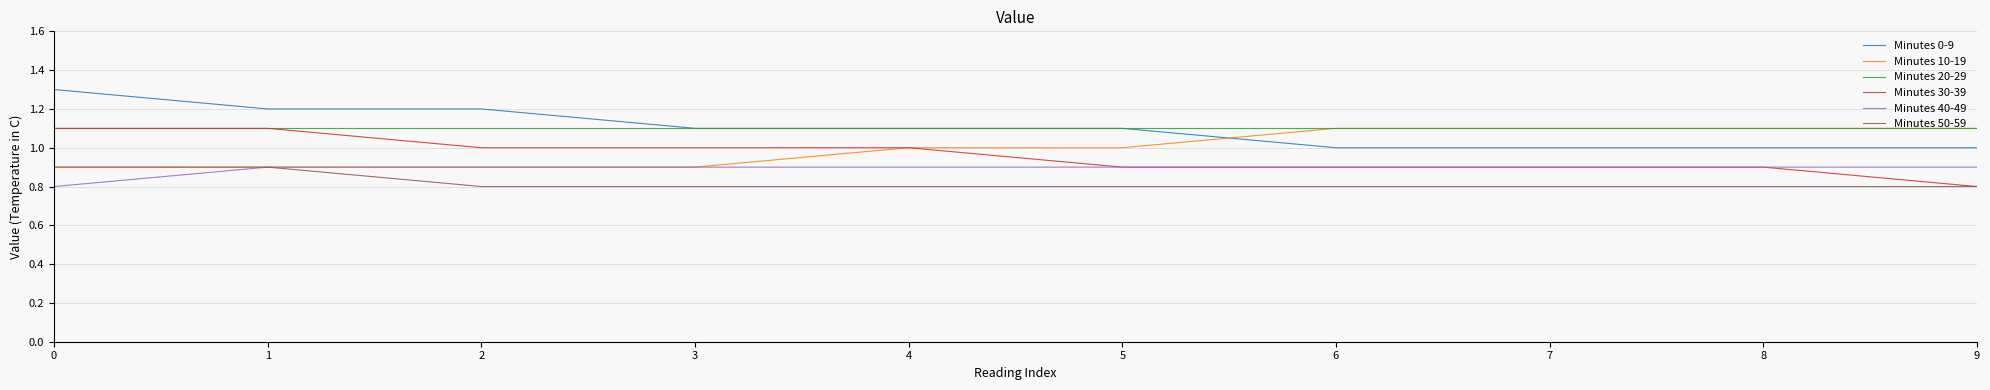

Reading right to left, transcribe all the data shown in this chart.

Minutes 0-9: 9=1.0	8=1.0	7=1.0	6=1.0	5=1.1	4=1.1	3=1.1	2=1.2	1=1.2	0=1.3
Minutes 10-19: 9=1.1	8=1.1	7=1.1	6=1.1	5=1.0	4=1.0	3=0.9	2=0.9	1=0.9	0=0.9
Minutes 20-29: 9=1.1	8=1.1	7=1.1	6=1.1	5=1.1	4=1.1	3=1.1	2=1.1	1=1.1	0=1.1
Minutes 30-39: 9=0.8	8=0.9	7=0.9	6=0.9	5=0.9	4=1.0	3=1.0	2=1.0	1=1.1	0=1.1
Minutes 40-49: 9=0.9	8=0.9	7=0.9	6=0.9	5=0.9	4=0.9	3=0.9	2=0.9	1=0.9	0=0.8
Minutes 50-59: 9=0.8	8=0.8	7=0.8	6=0.8	5=0.8	4=0.8	3=0.8	2=0.8	1=0.9	0=0.9